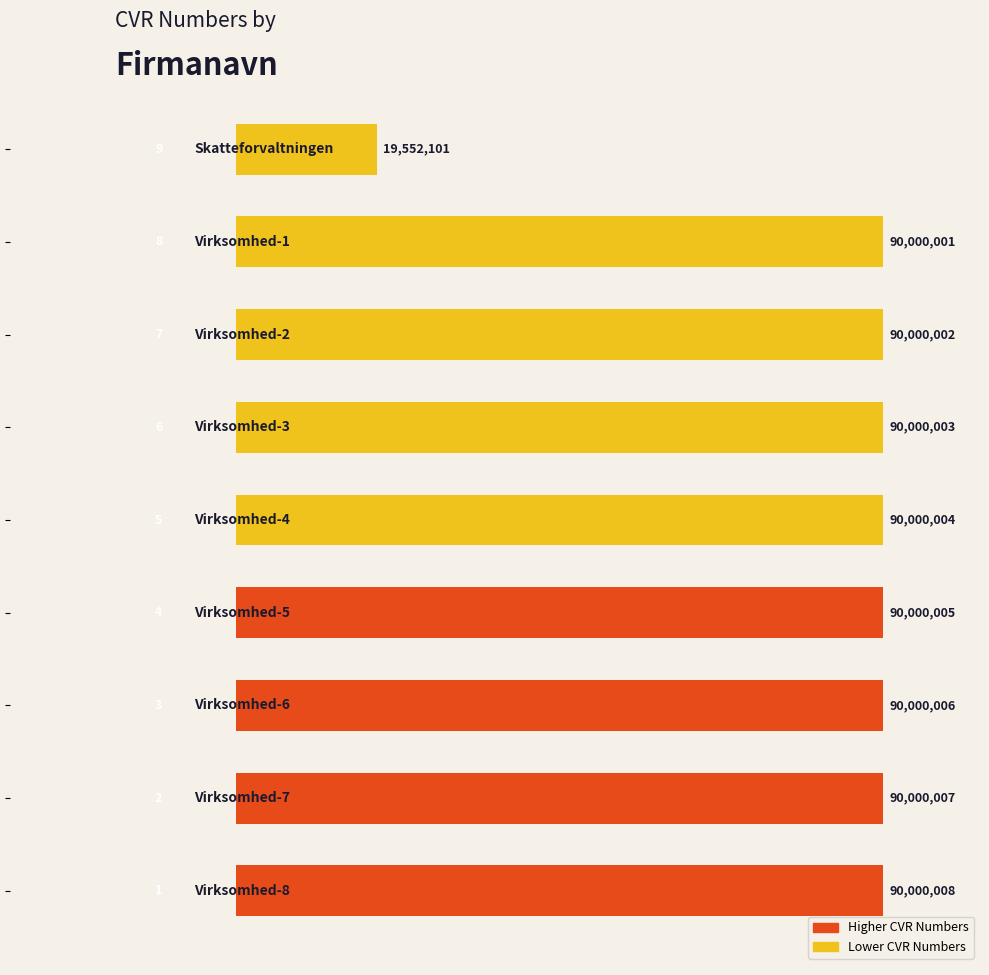

What is the sum of all values?

739552137